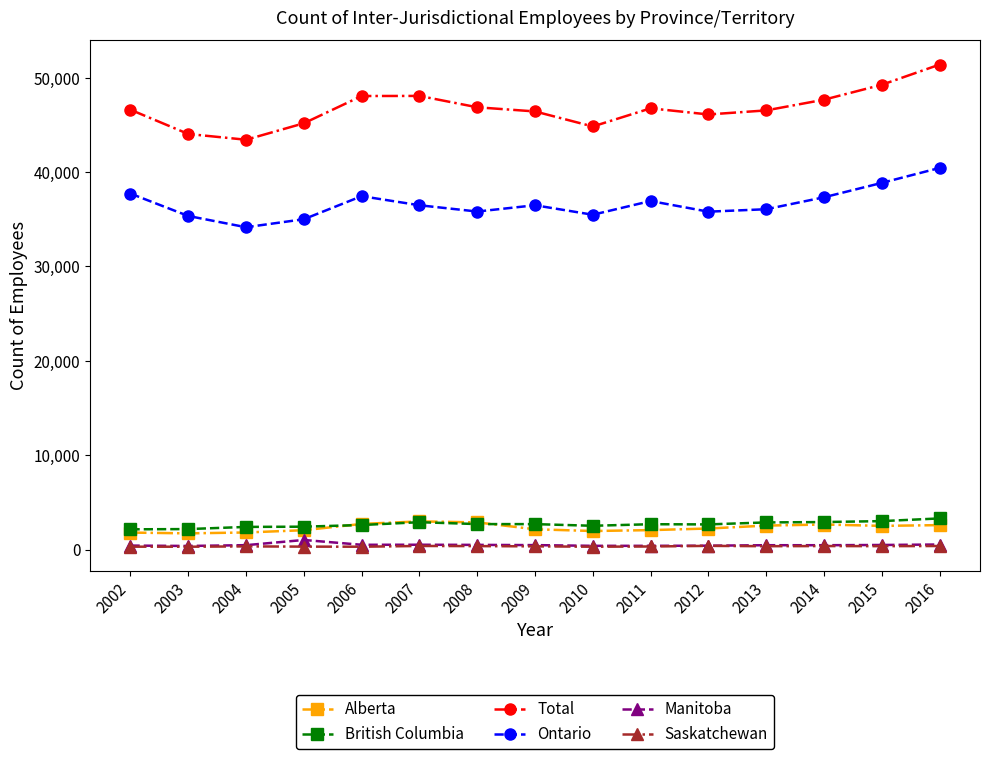

Where does the Saskatchewan series first go above 335?

2007